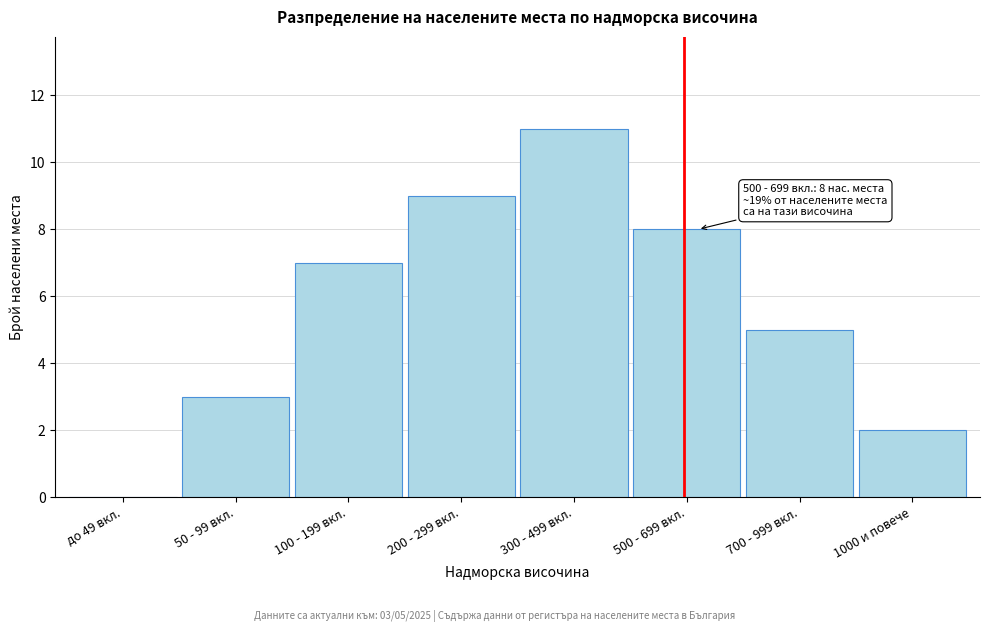

Reading left to right, extract all data points from this chart.

до 49 вкл.=0	50 - 99 вкл.=3	100 - 199 вкл.=7	200 - 299 вкл.=9	300 - 499 вкл.=11	500 - 699 вкл.=8	700 - 999 вкл.=5	1000 и повече=2